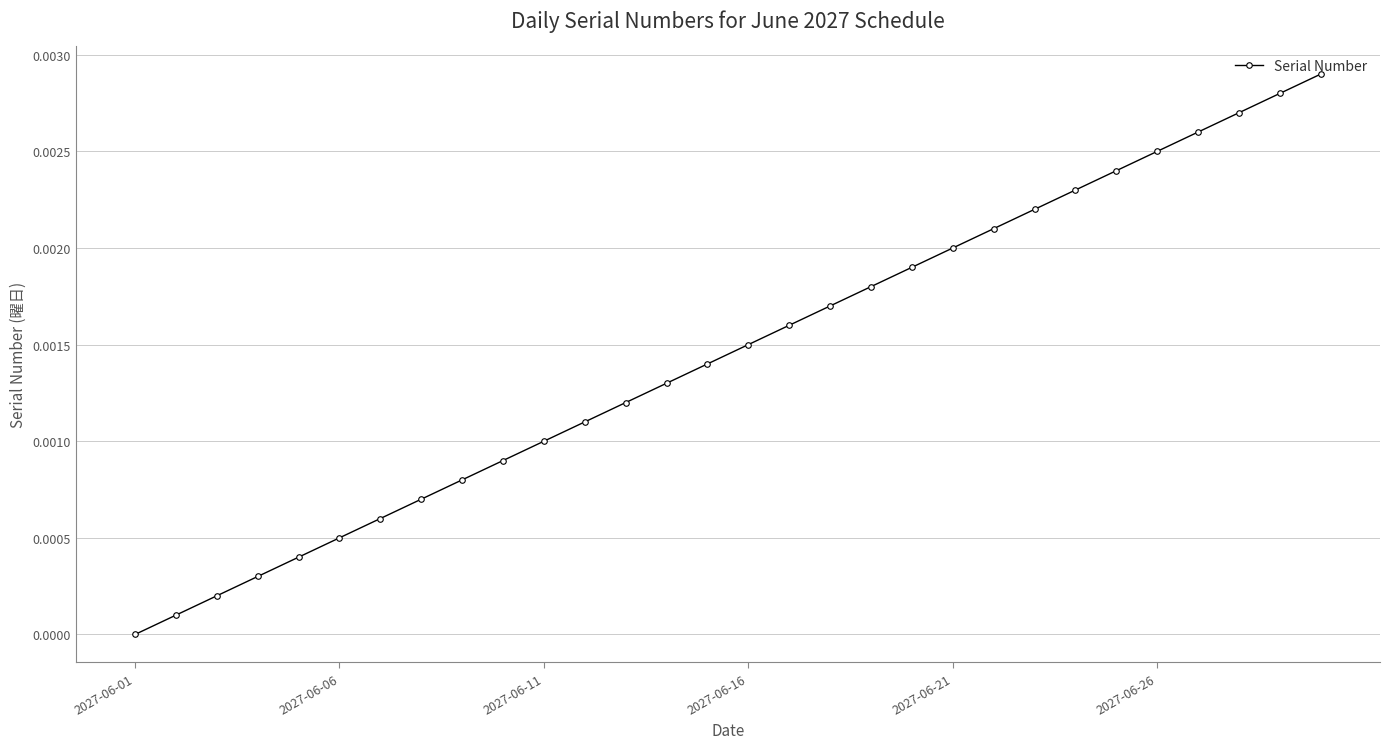

True or false: the data has more than 0 interior local peaks.

False